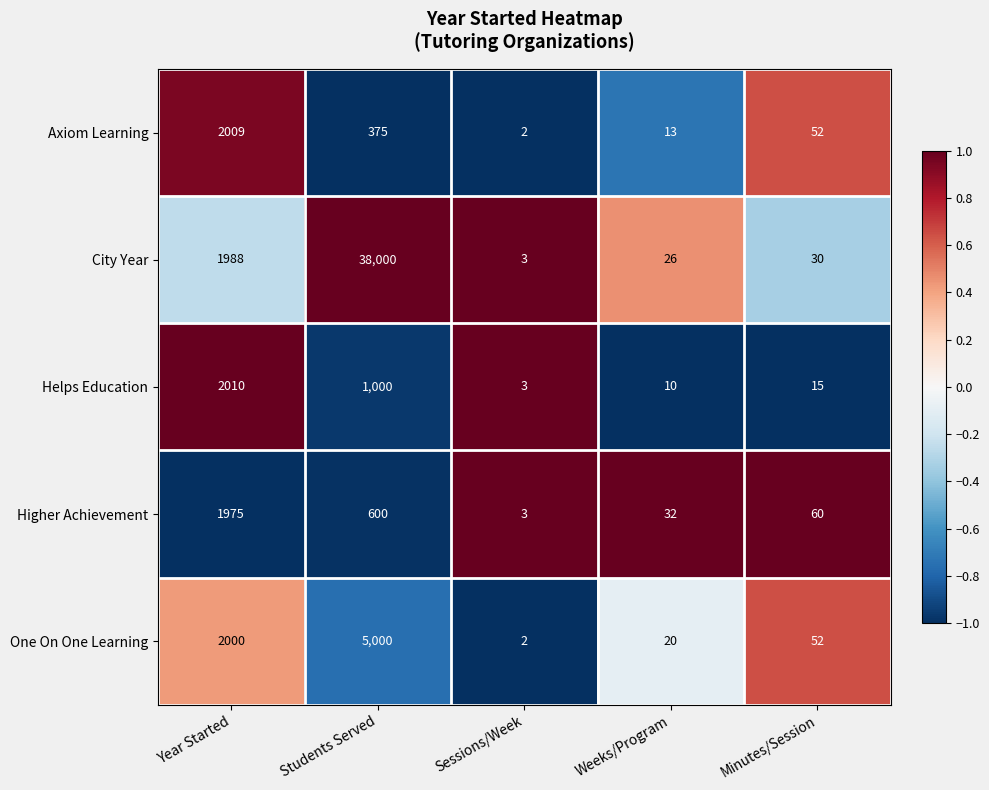

Which series has the largest total across all categories?

City Year